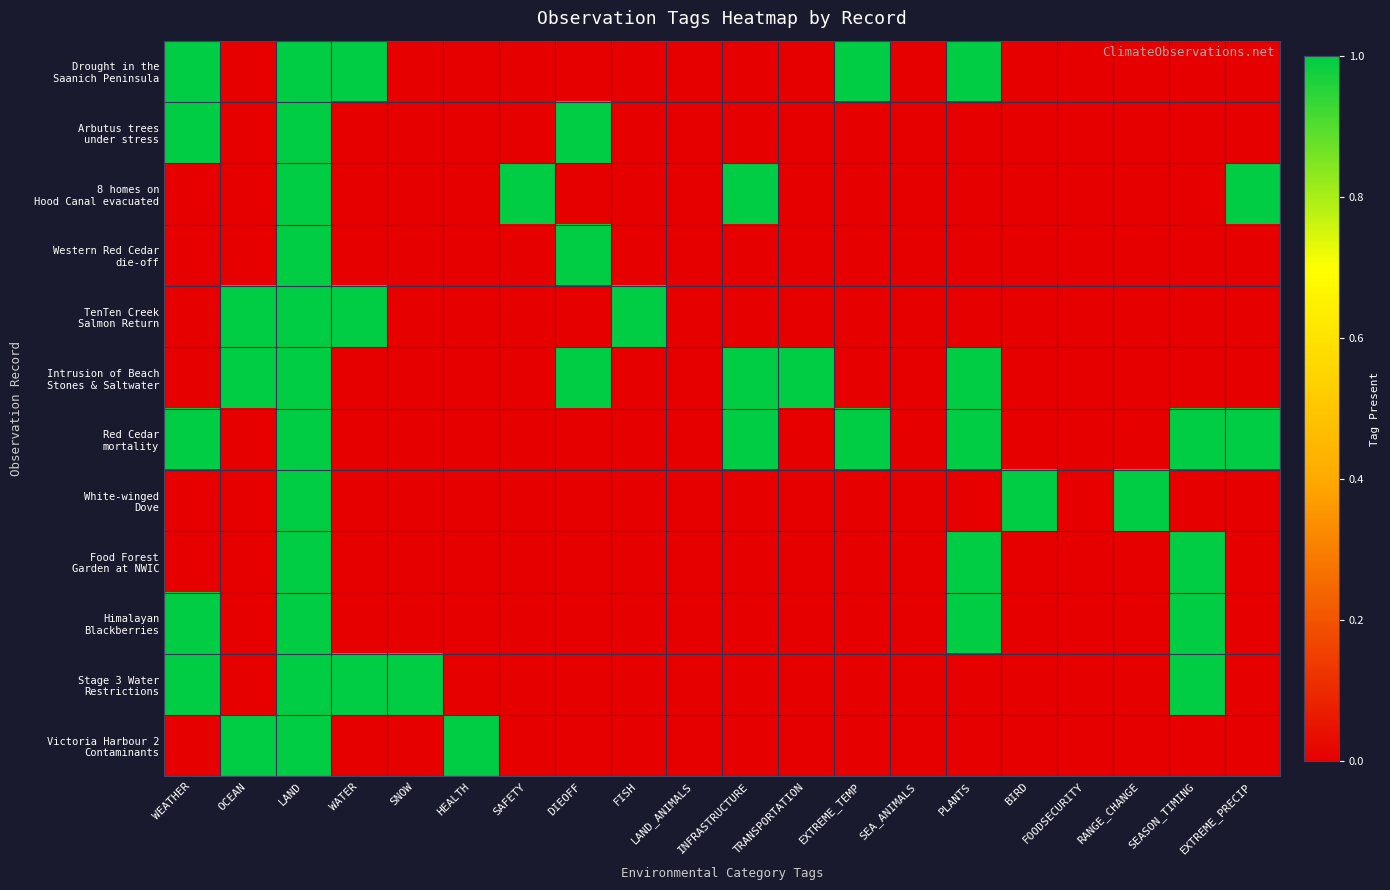

At how many categories does at least one series exceed 0?

17